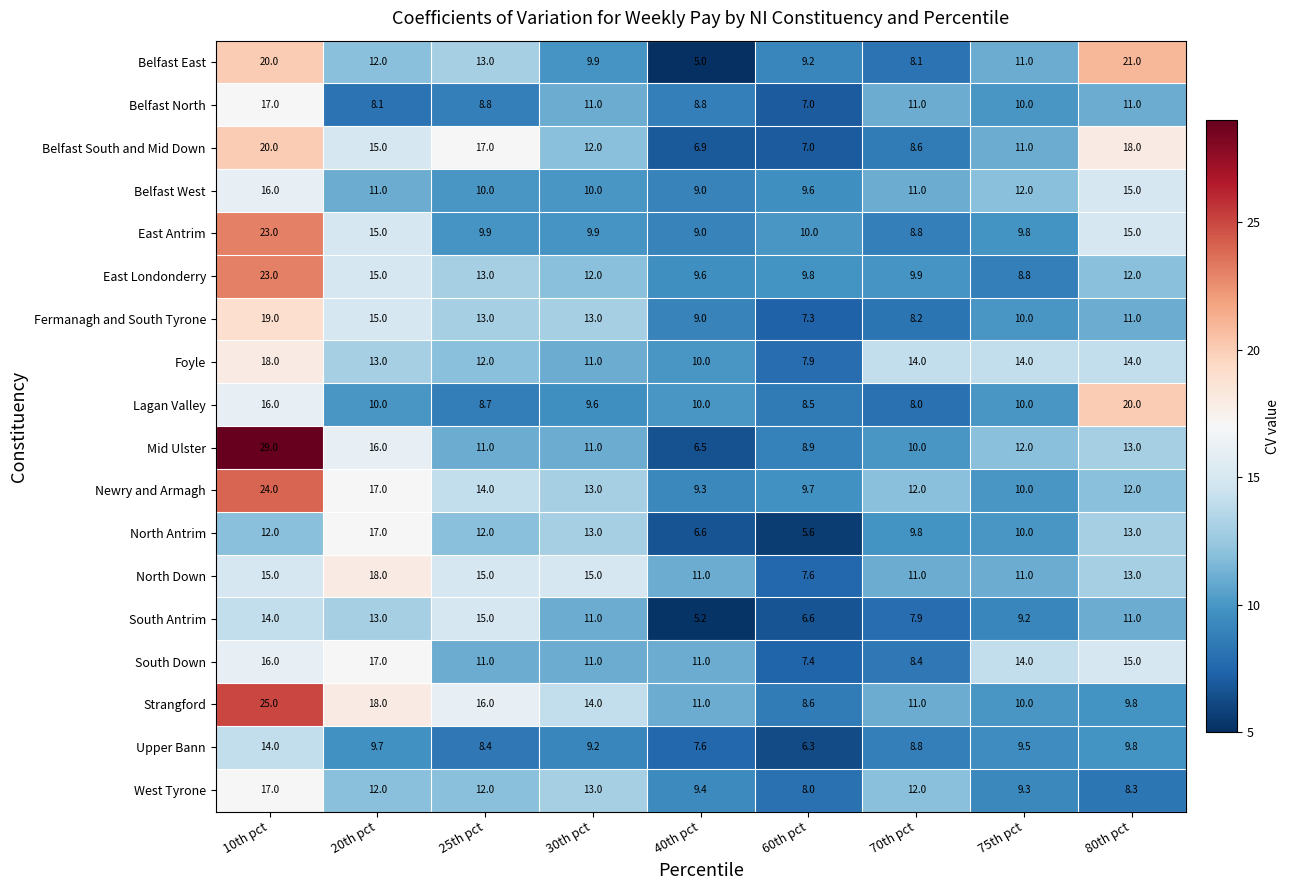

Is it true that Foyle equals 12.0 at 25th pct?

True